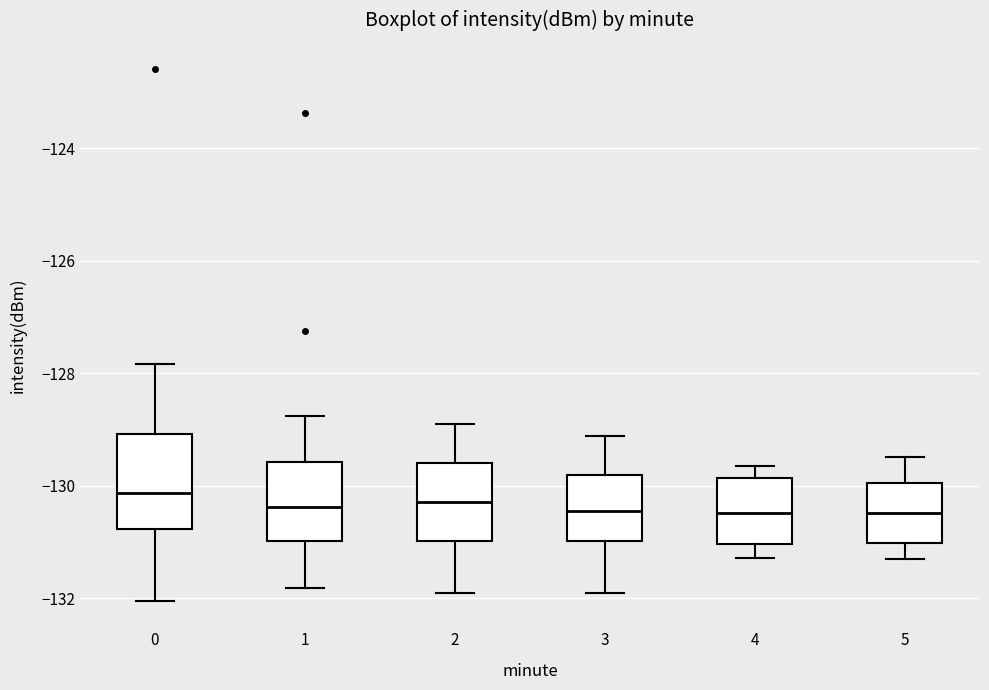

Reading left to right, read every box against the y-axis: the position of its median line, the range the box covers, and the ends of its whiskers. The values are not printed on the chart, so give them approximately, as read against the axis.

0: median -130.2, box -130.8 to -129.0, whiskers -132.0 to -127.8
1: median -130.4, box -131.0 to -129.6, whiskers -131.8 to -128.8
2: median -130.2, box -131.0 to -129.6, whiskers -132.0 to -129.0
3: median -130.4, box -131.0 to -129.8, whiskers -132.0 to -129.2
4: median -130.4, box -131.0 to -129.8, whiskers -131.2 to -129.6
5: median -130.4, box -131.0 to -130.0, whiskers -131.2 to -129.4